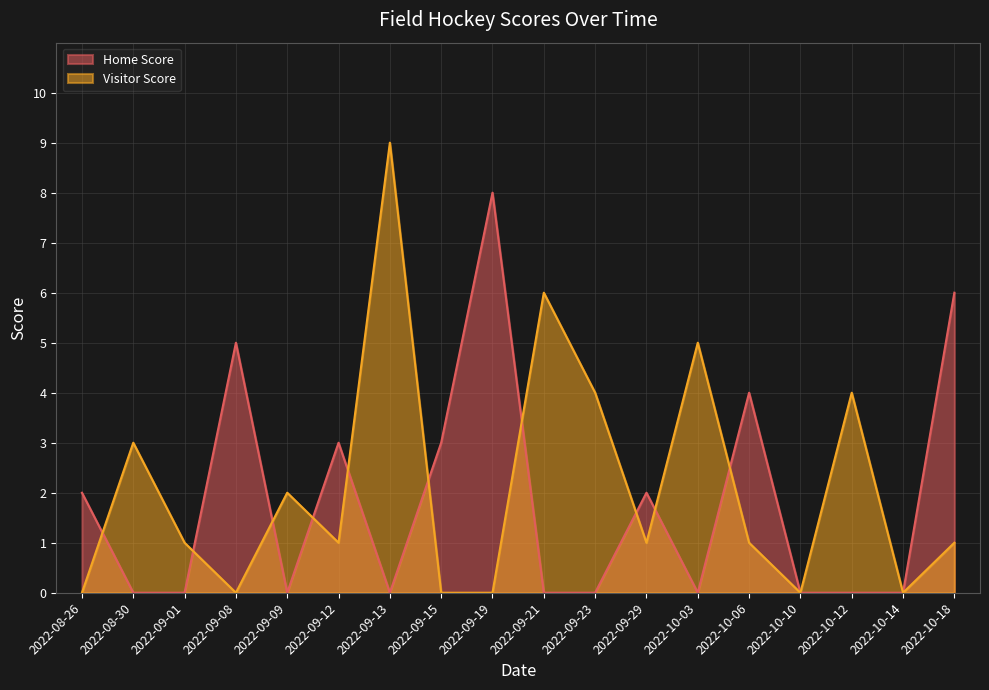

Which series changed the most between 2022-10-10 and 2022-09-01?

Visitor Score